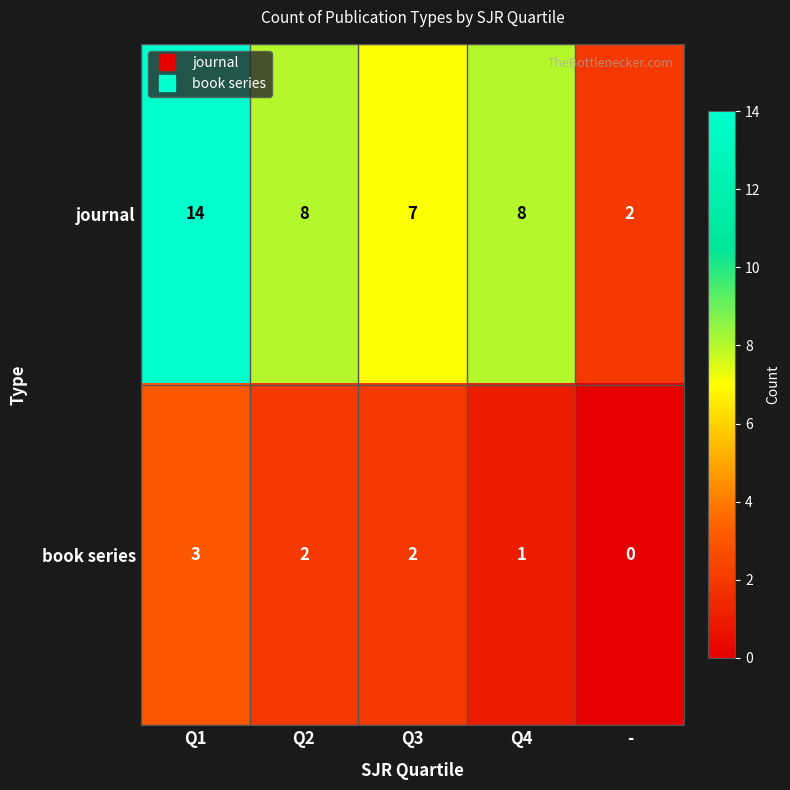

Which label corresponds to the largest value in the chart?

Q1